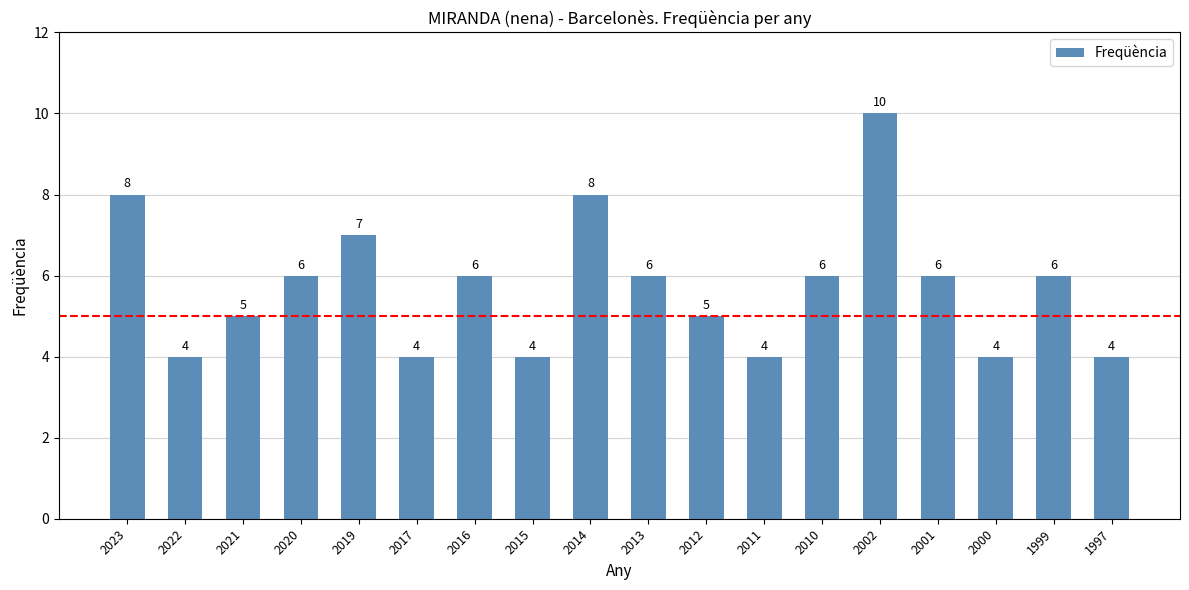

Reading left to right, transcribe all the data shown in this chart.

8	4	5	6	7	4	6	4	8	6	5	4	6	10	6	4	6	4